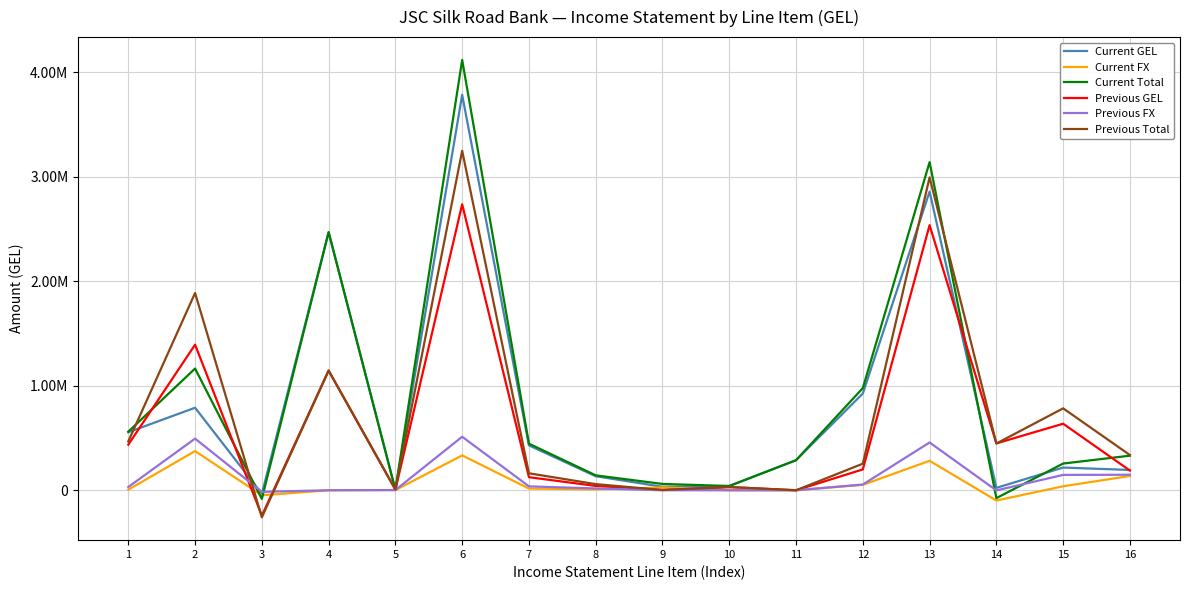

What are all the series names shown in the legend?

Current GEL, Current FX, Current Total, Previous GEL, Previous FX, Previous Total